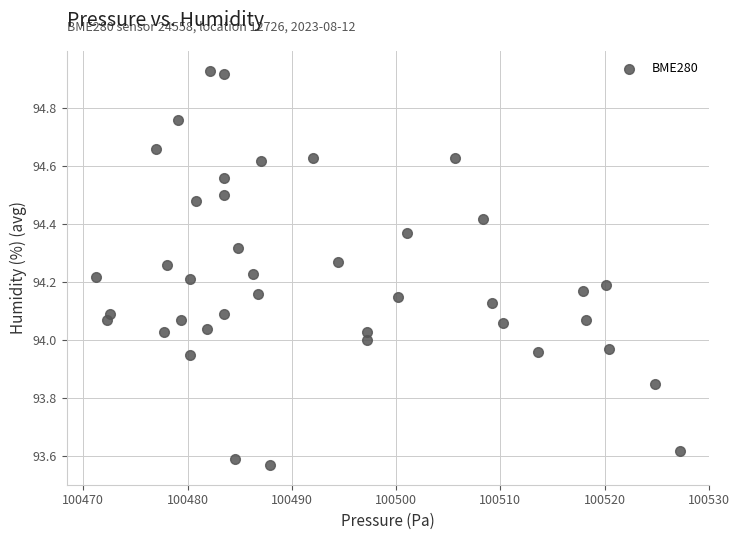

What is the range of X values (max minus min)?

56.0